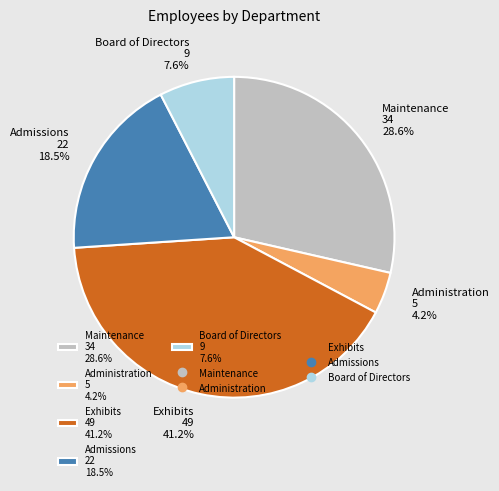

To the nearest percent, what is the average slice percentage?

20%